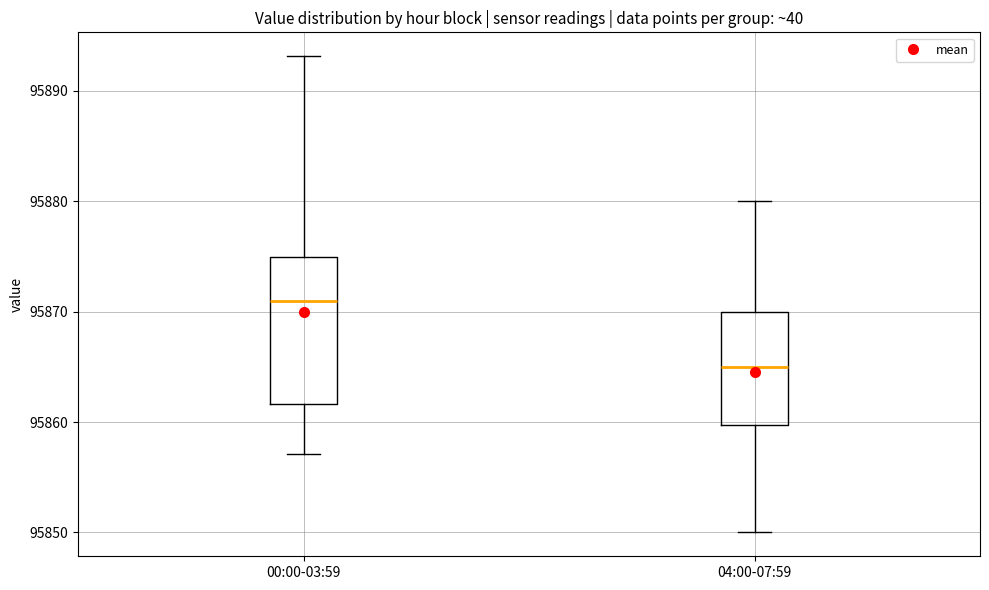

Which box's median line is the highest?

00:00-03:59